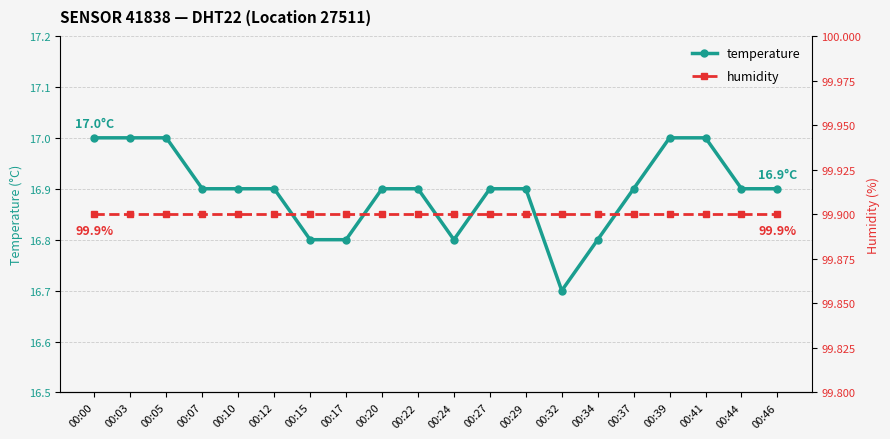

Count the number of data series in this chart.

2